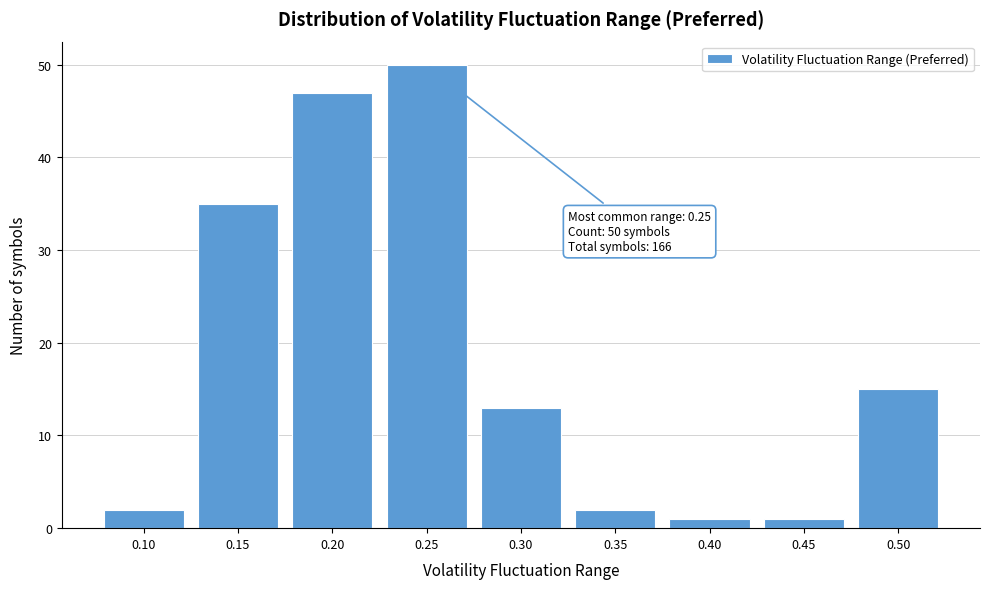

Reading right to left, list all the values displayed in this chart.

0.50=15	0.45=1	0.40=1	0.35=2	0.30=13	0.25=50	0.20=47	0.15=35	0.10=2